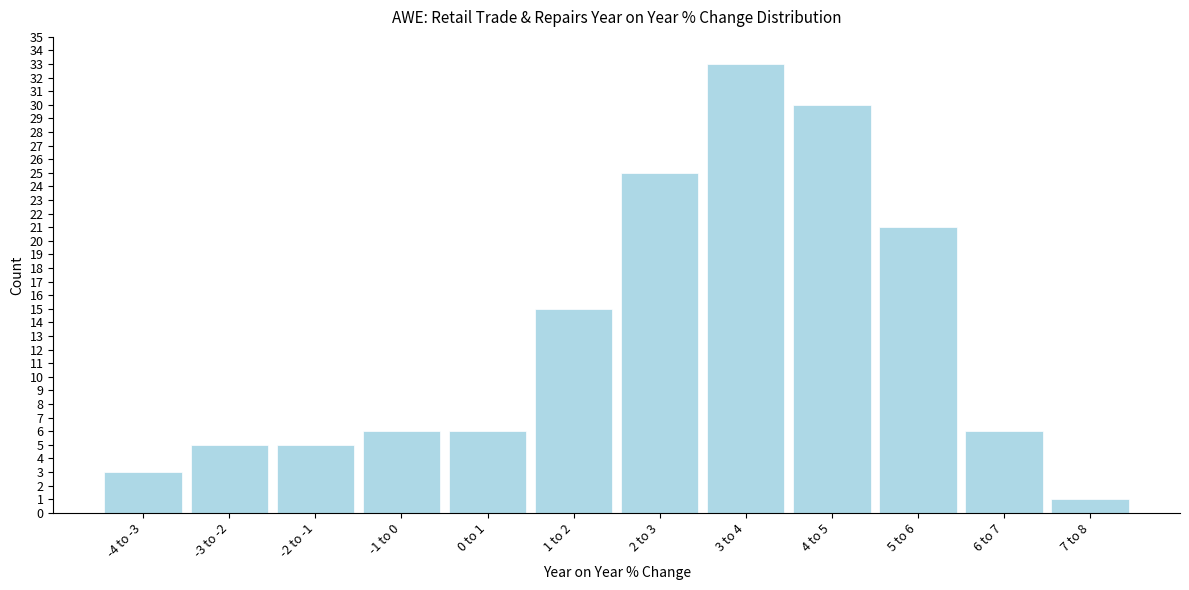

Reading right to left, what are all the values shown in this chart?

1	6	21	30	33	25	15	6	6	5	5	3